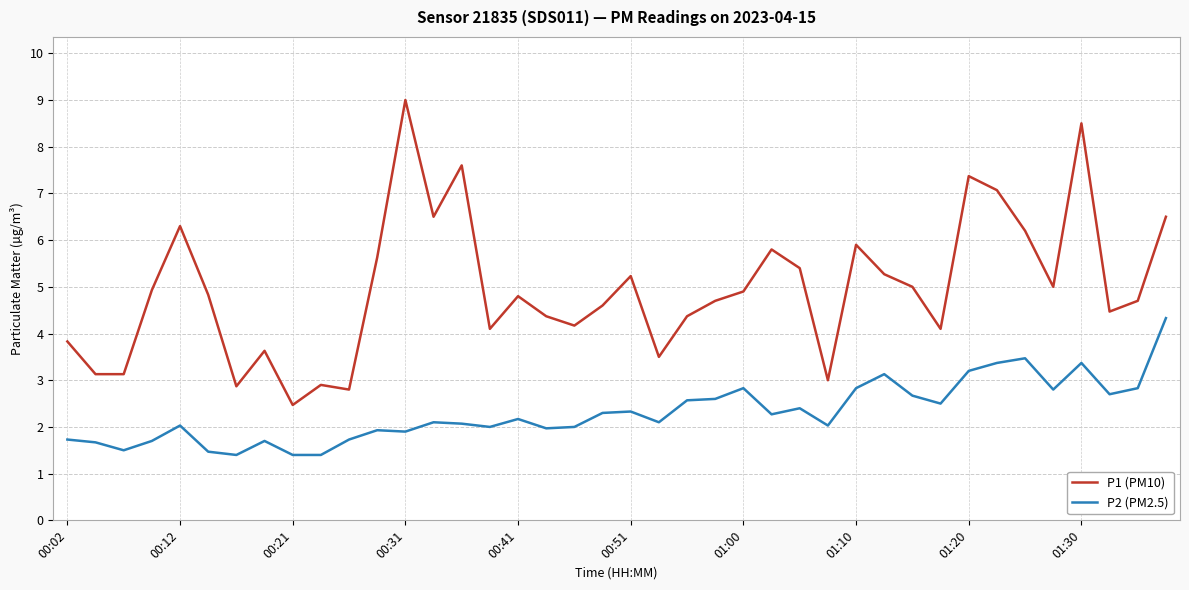

Rank the series by their maximum value, from highest to lowest.

P1 (PM10), P2 (PM2.5)